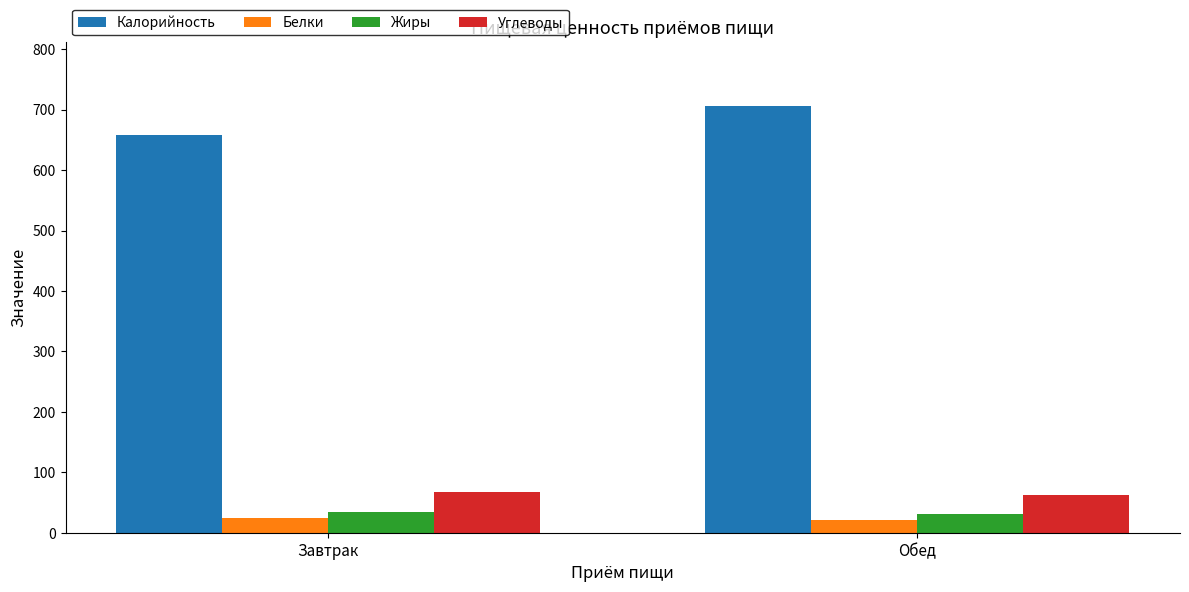

Reading left to right, extract all data points from this chart.

Калорийность: 658	706
Белки: 25	21
Жиры: 35	31
Углеводы: 68	62